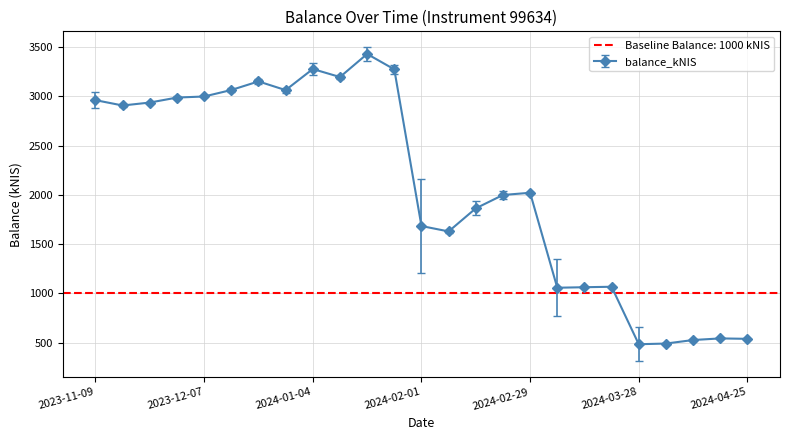

Where does the data first go above 2020?

2023-11-09